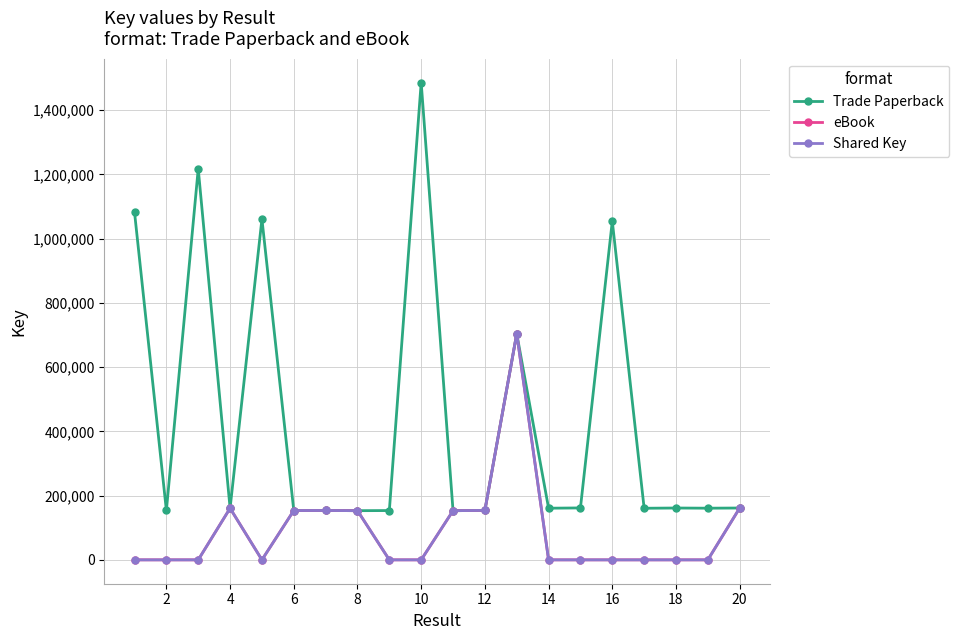

Is this an area chart (filled region under the line)?

No